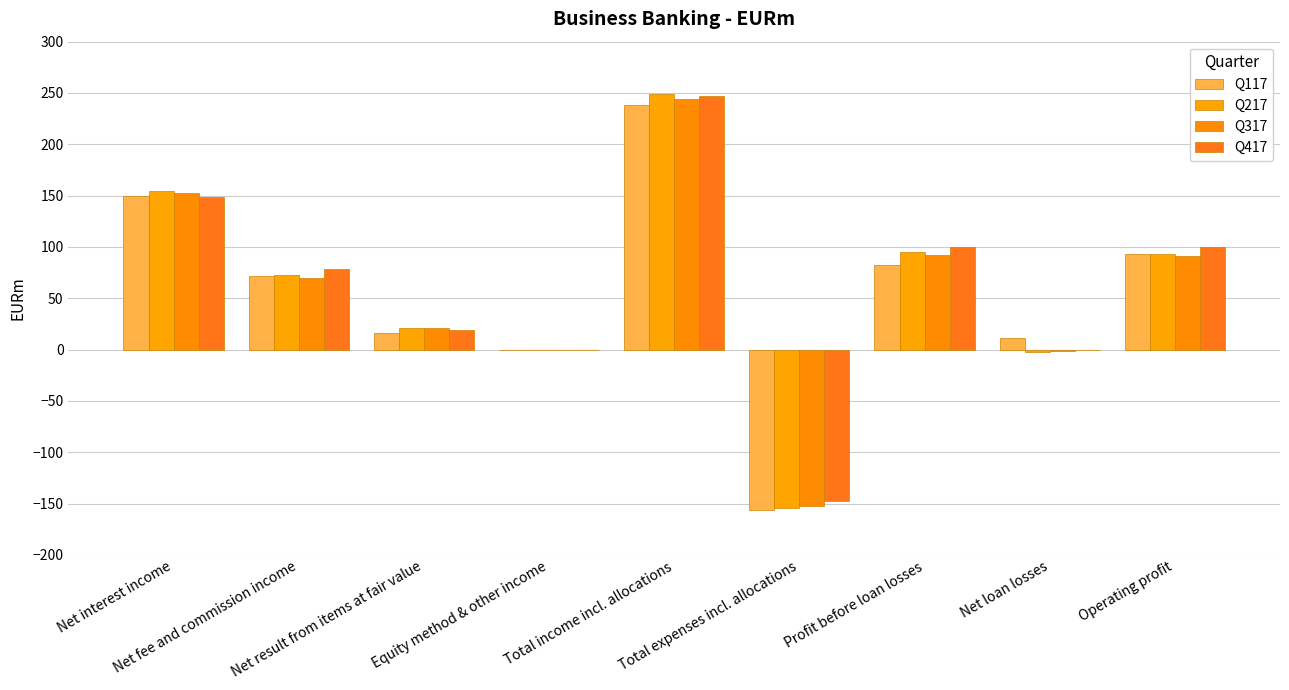

Reading right to left, transcribe all the data shown in this chart.

Q117: Operating profit=93	Net loan losses=11	Profit before loan losses=82	Total expenses incl. allocations=-156	Total income incl. allocations=238	Equity method & other income=0	Net result from items at fair value=16	Net fee and commission income=72	Net interest income=150
Q217: Operating profit=93	Net loan losses=-2	Profit before loan losses=95	Total expenses incl. allocations=-154	Total income incl. allocations=249	Equity method & other income=0	Net result from items at fair value=21	Net fee and commission income=73	Net interest income=155
Q317: Operating profit=91	Net loan losses=-1	Profit before loan losses=92	Total expenses incl. allocations=-152	Total income incl. allocations=244	Equity method & other income=0	Net result from items at fair value=21	Net fee and commission income=70	Net interest income=153
Q417: Operating profit=100	Net loan losses=0	Profit before loan losses=100	Total expenses incl. allocations=-147	Total income incl. allocations=247	Equity method & other income=0	Net result from items at fair value=19	Net fee and commission income=79	Net interest income=149